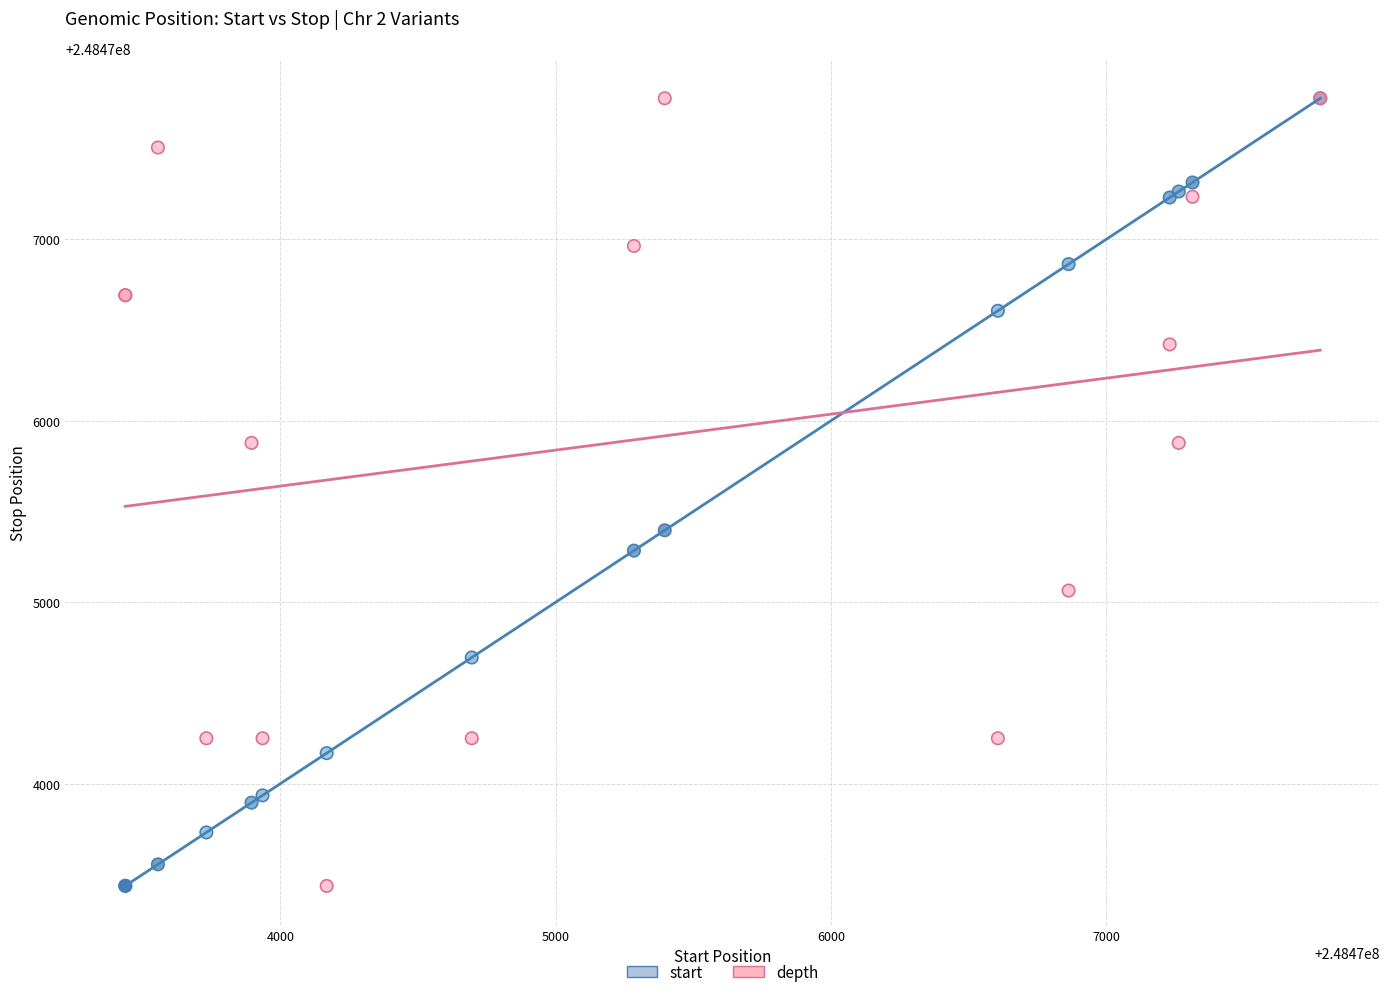

What are all the series names shown in the legend?

start, depth